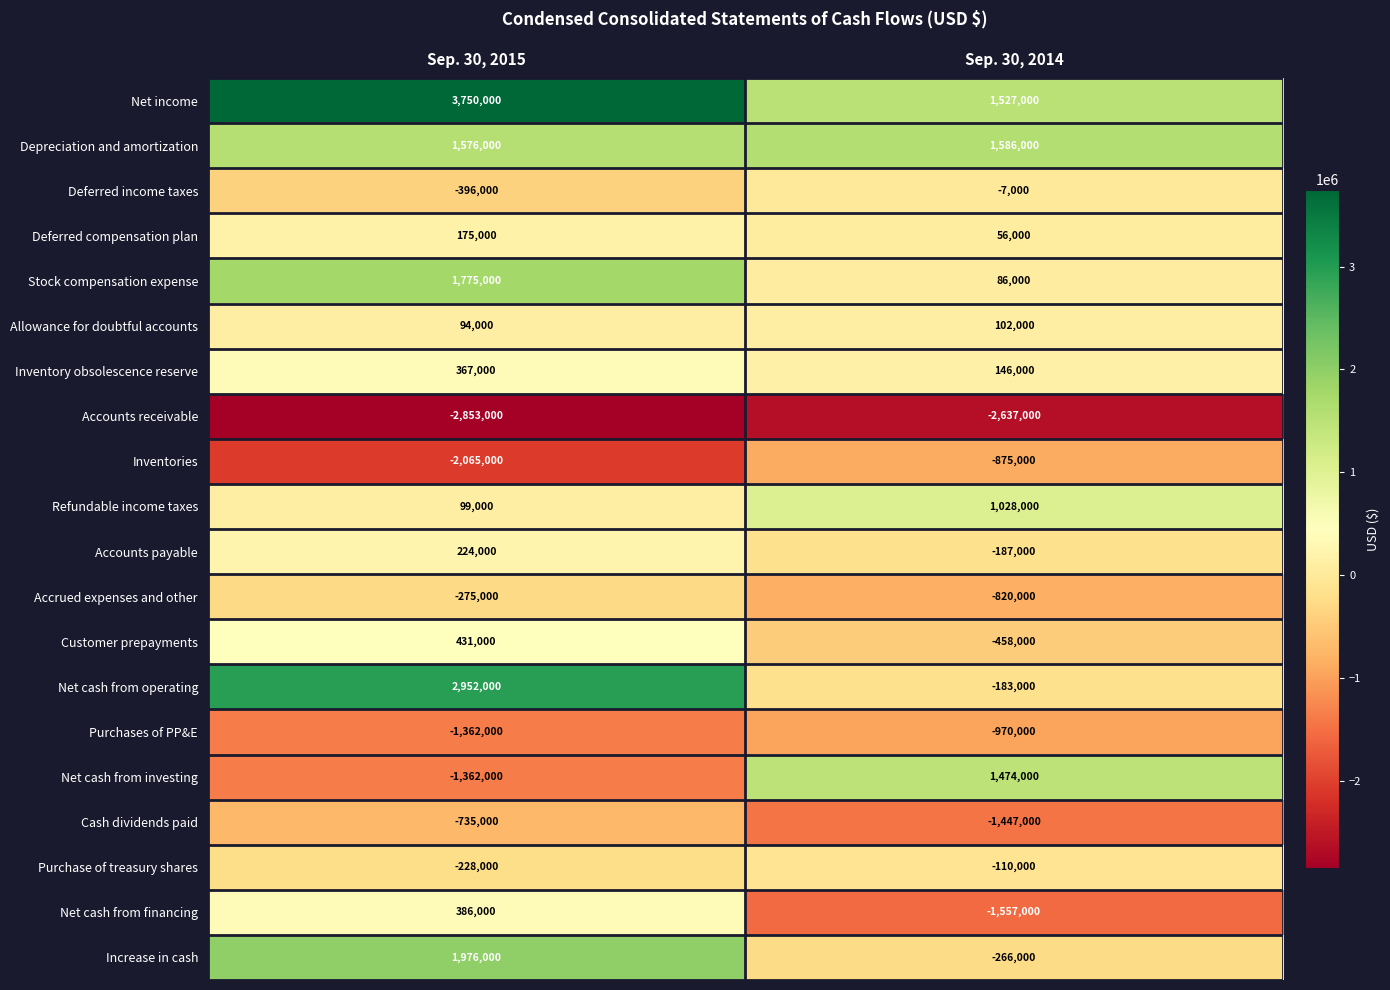

Which series changed the most between Sep. 30, 2015 and Sep. 30, 2014?

Net cash from operating